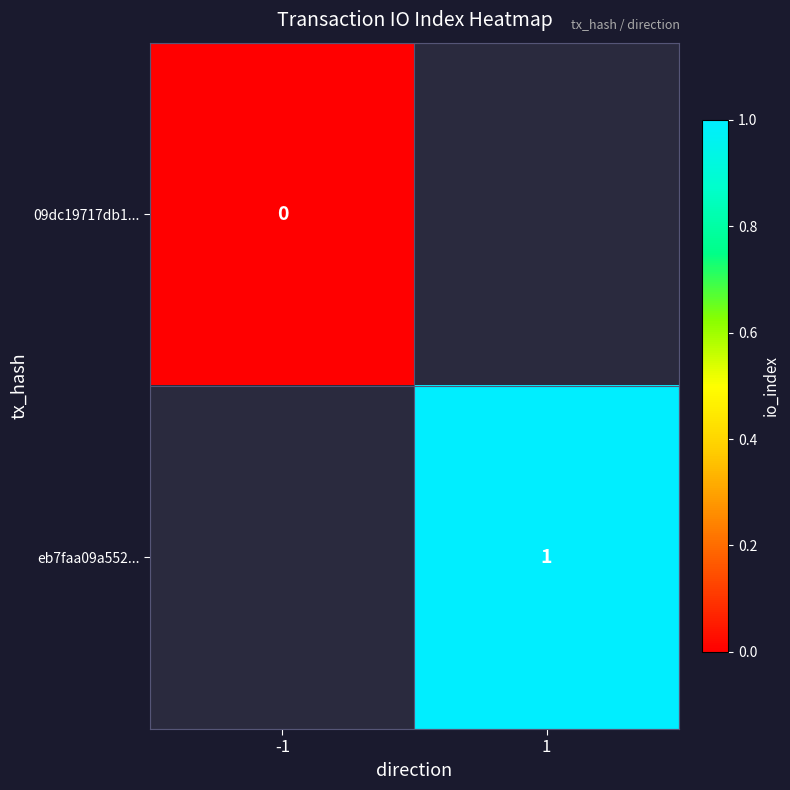

The value of eb7faa09a552... at 1 is 0.4. True or false?

False